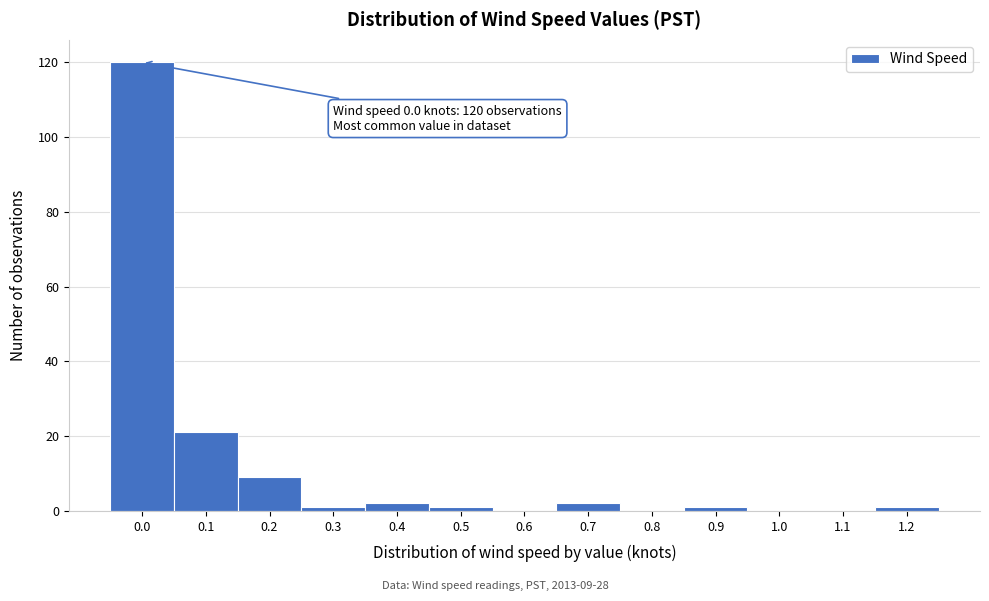

Reading left to right, list all the values displayed in this chart.

0.0=120	0.1=21	0.2=9	0.3=1	0.4=2	0.5=1	0.6=0	0.7=2	0.8=0	0.9=1	1.0=0	1.1=0	1.2=1